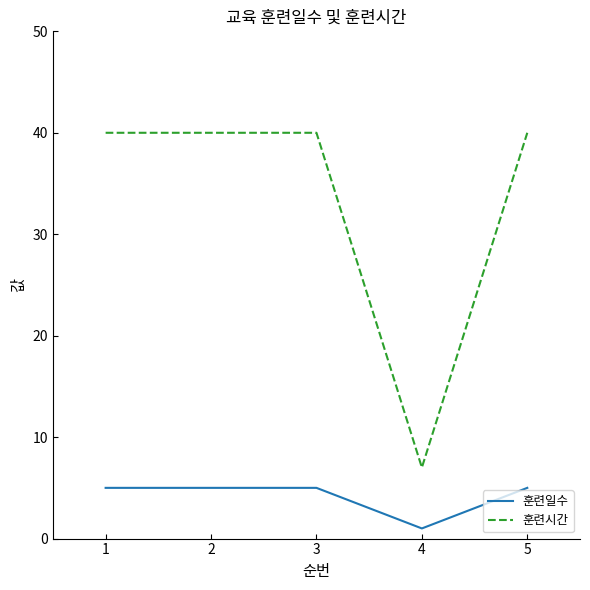

What is the sum of all 훈련일수 values?

21